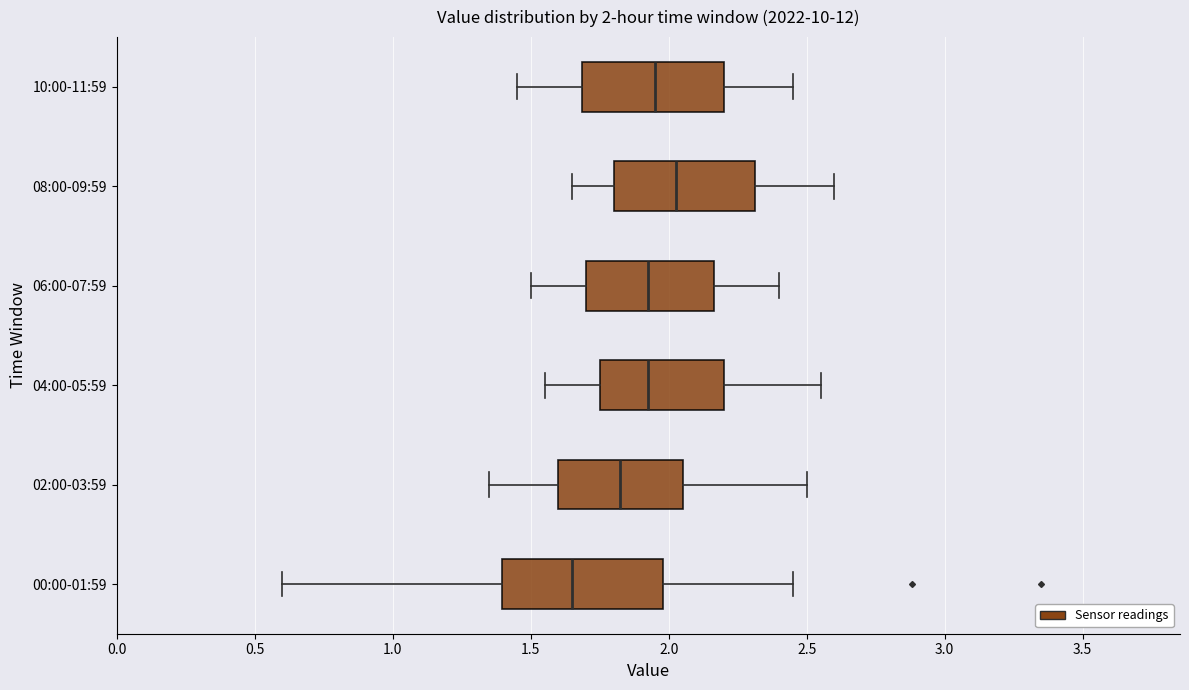

Which box has the furthest to the right median line?

08:00-09:59